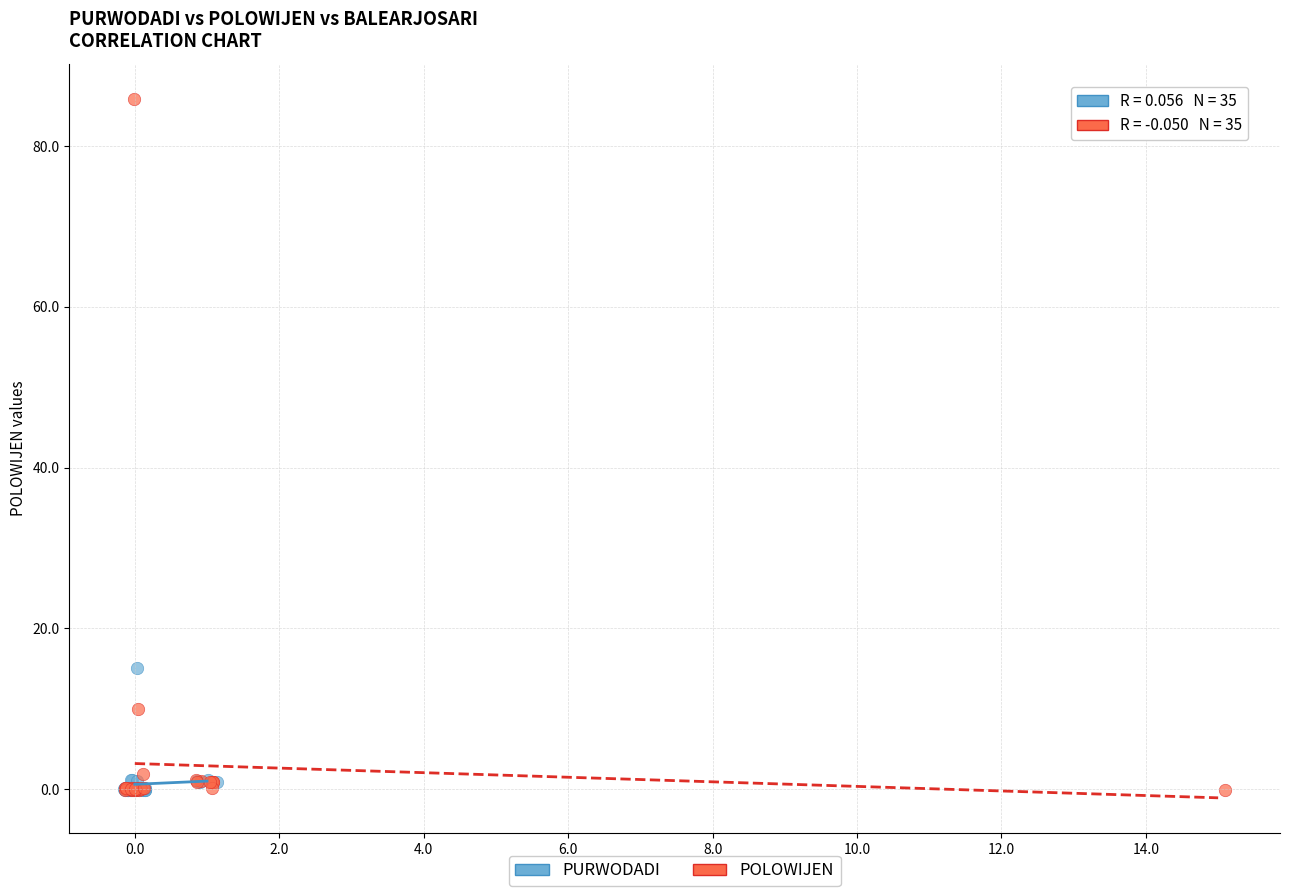

Which series contains the highest Y value?

POLOWIJEN